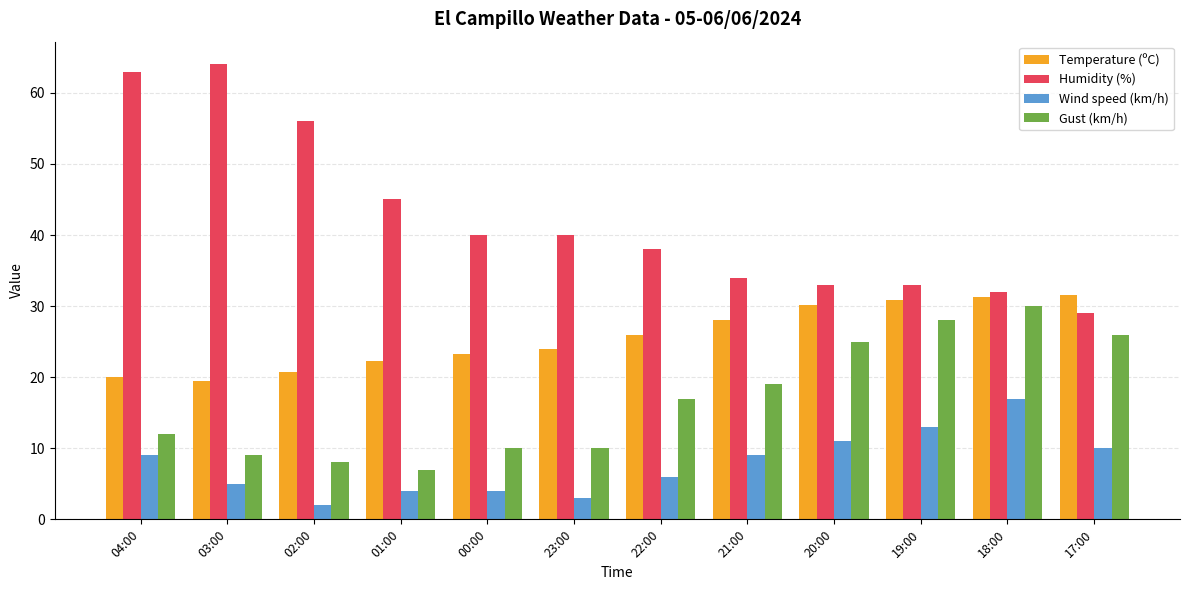

The Wind speed (km/h) series shows 4.0 at 00:00. True or false?

True